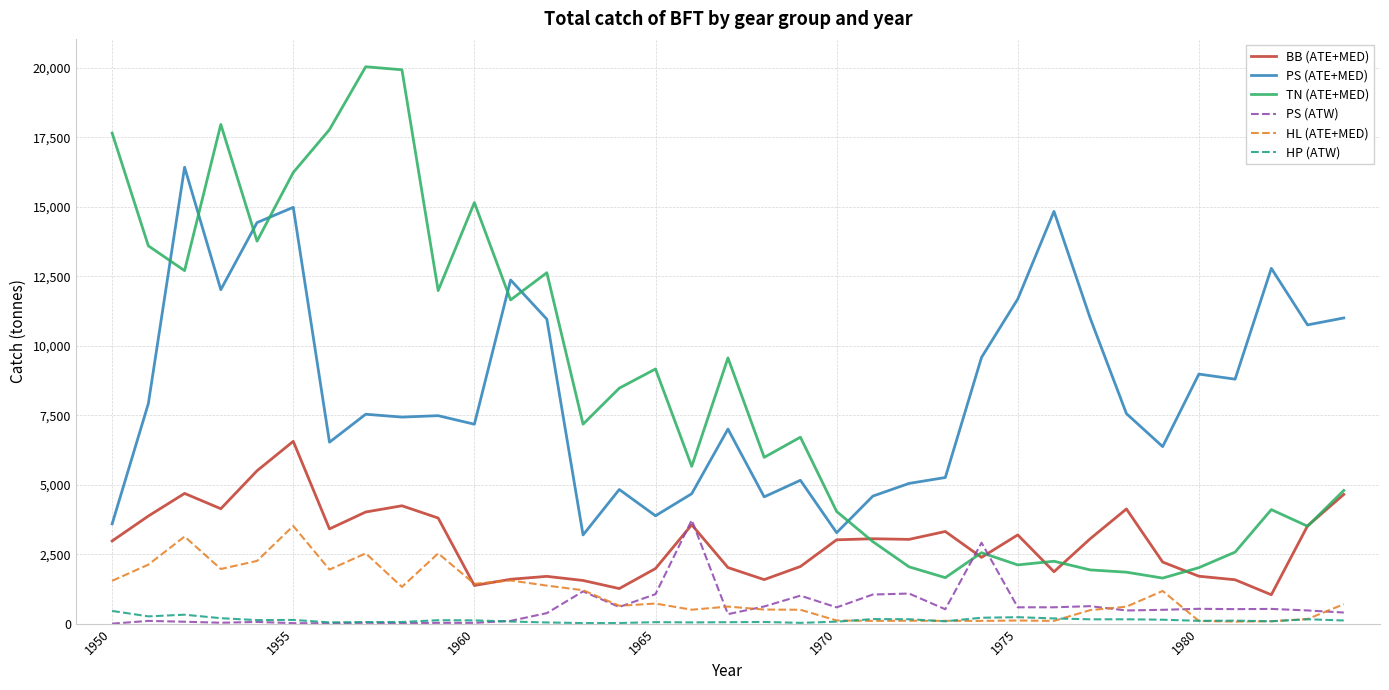

True or false: HP (ATW) and PS (ATE+MED) intersect in this chart.

False